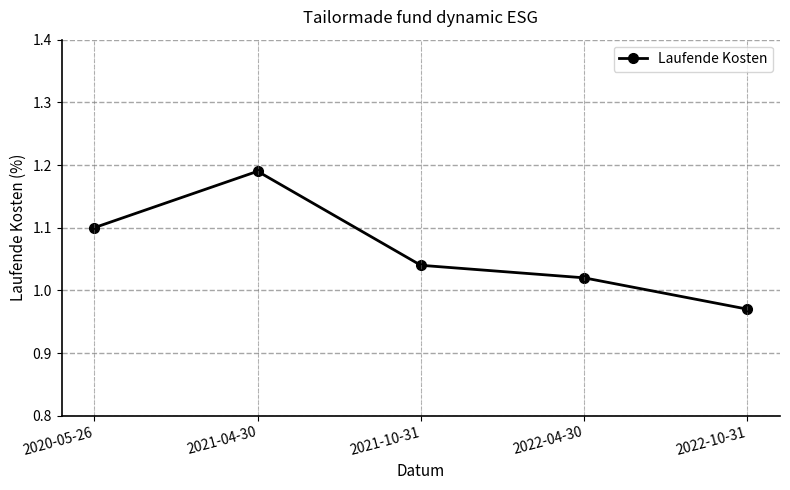

Which label corresponds to the largest value in the chart?

2021-04-30